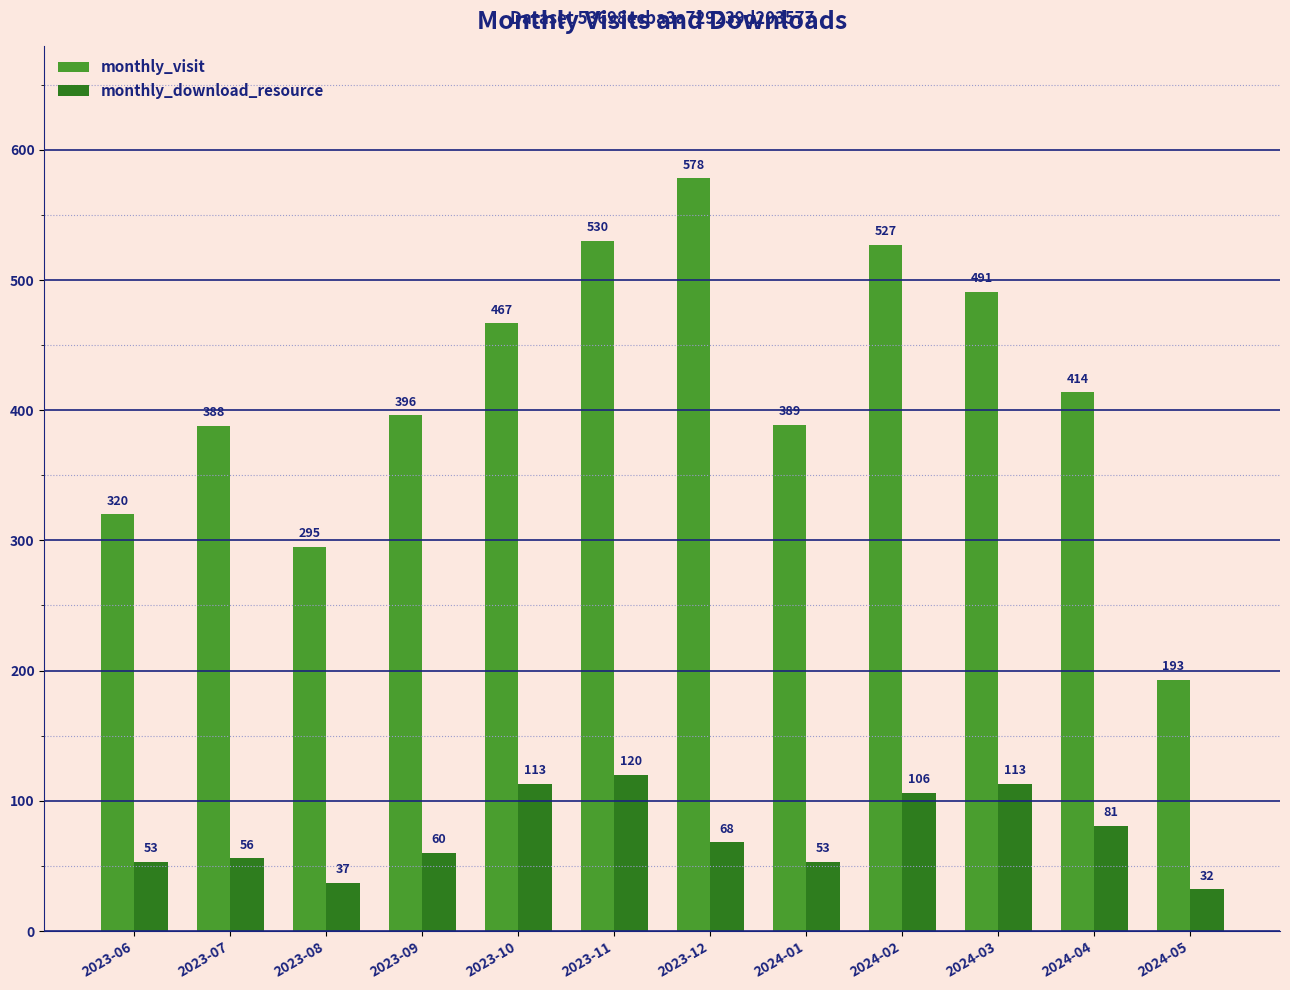

What are all the series names shown in the legend?

monthly_visit, monthly_download_resource